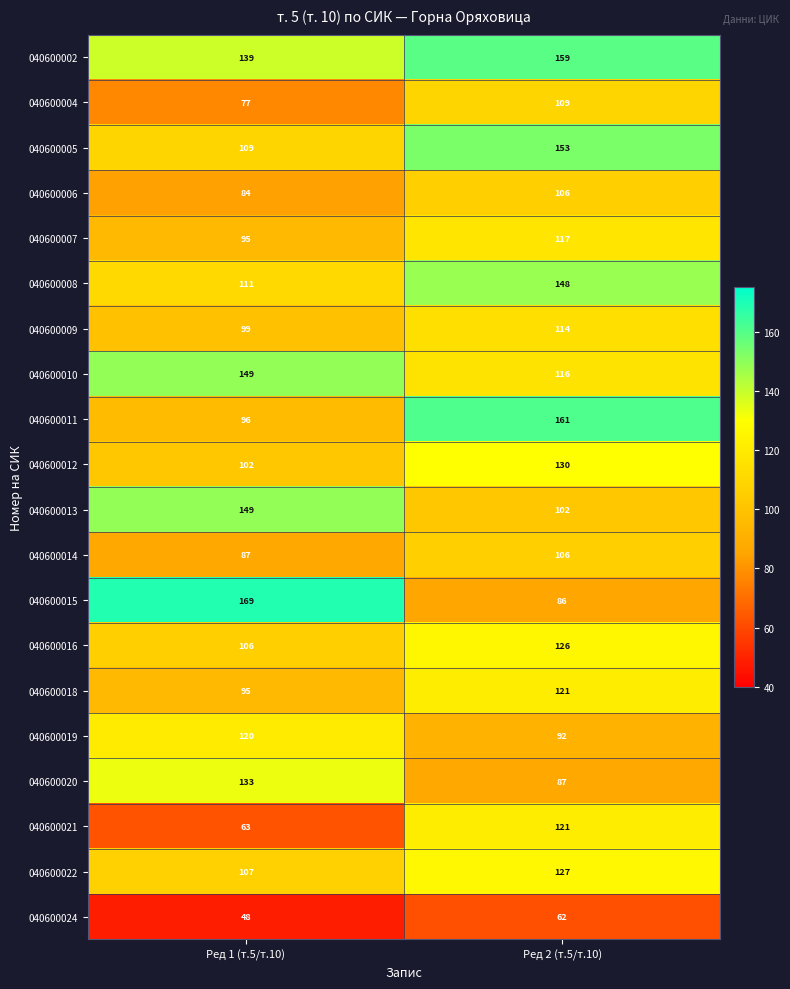

Which category has the highest value in the 040600011 series?

Ред 2 (т.5/т.10)